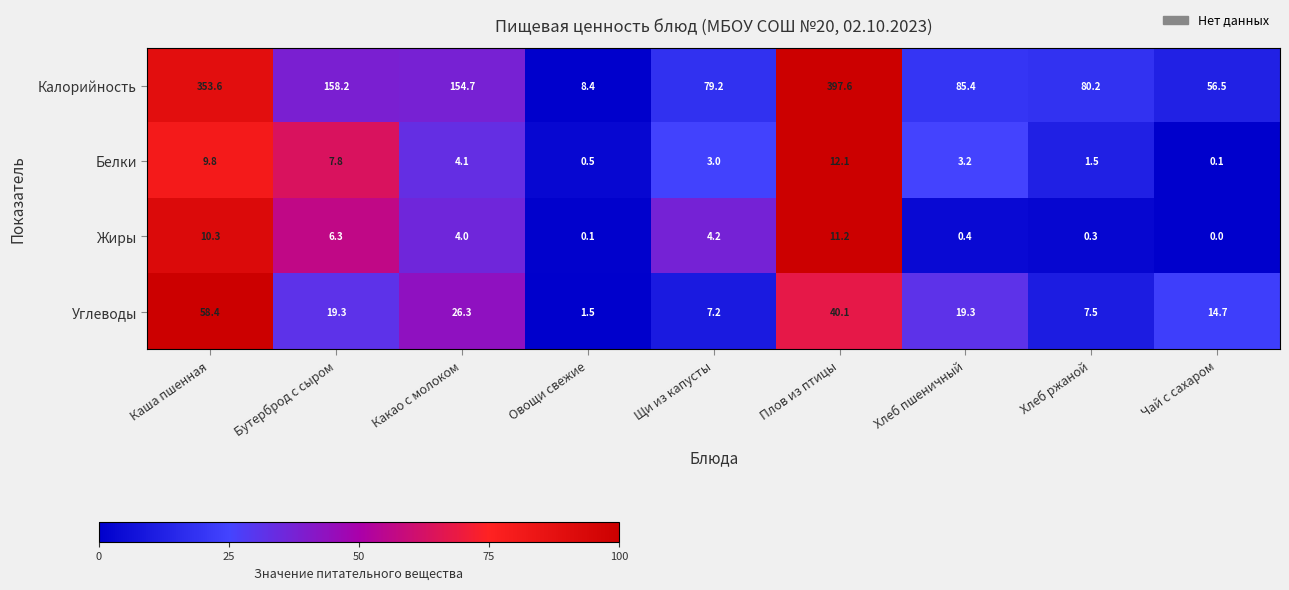

What is the difference between the maximum and minimum values in the Калорийность series?

389.2